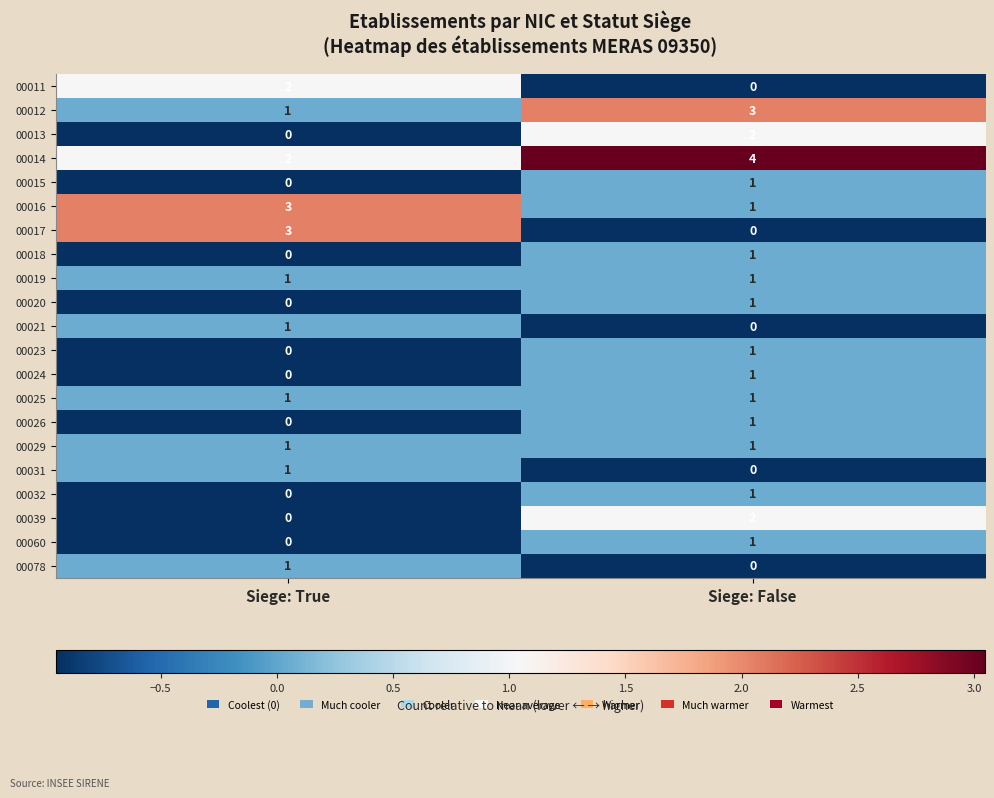

Where is 00015 nearest to the value 0?

Siege: True